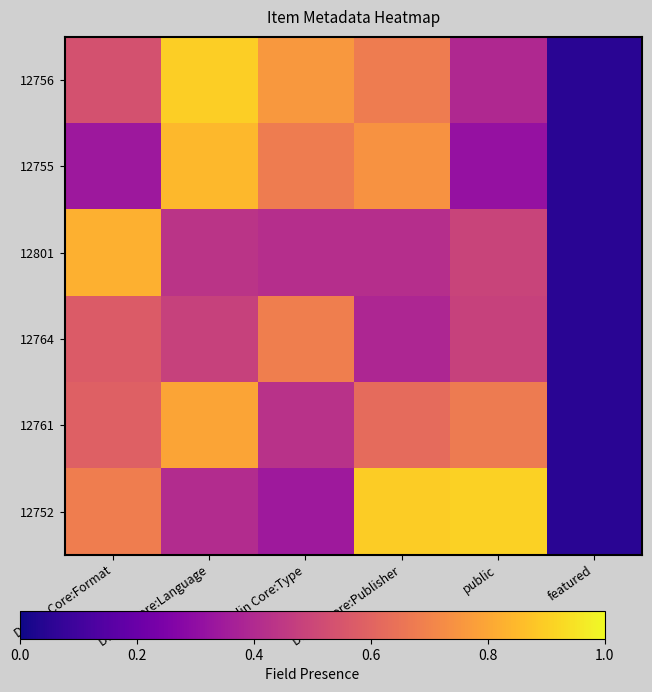

Reading left to right, extract all data points from this chart.

12756: Dublin Core:Format=0.5	Dublin Core:Language=0.9	Dublin Core:Type=0.8	Dublin Core:Publisher=0.7	public=0.4	featured=0.1
12755: Dublin Core:Format=0.3	Dublin Core:Language=0.8	Dublin Core:Type=0.7	Dublin Core:Publisher=0.7	public=0.3	featured=0.1
12801: Dublin Core:Format=0.8	Dublin Core:Language=0.4	Dublin Core:Type=0.4	Dublin Core:Publisher=0.4	public=0.5	featured=0.1
12764: Dublin Core:Format=0.6	Dublin Core:Language=0.5	Dublin Core:Type=0.7	Dublin Core:Publisher=0.4	public=0.5	featured=0.1
12761: Dublin Core:Format=0.6	Dublin Core:Language=0.8	Dublin Core:Type=0.4	Dublin Core:Publisher=0.6	public=0.7	featured=0.1
12752: Dublin Core:Format=0.7	Dublin Core:Language=0.4	Dublin Core:Type=0.3	Dublin Core:Publisher=0.9	public=0.9	featured=0.1